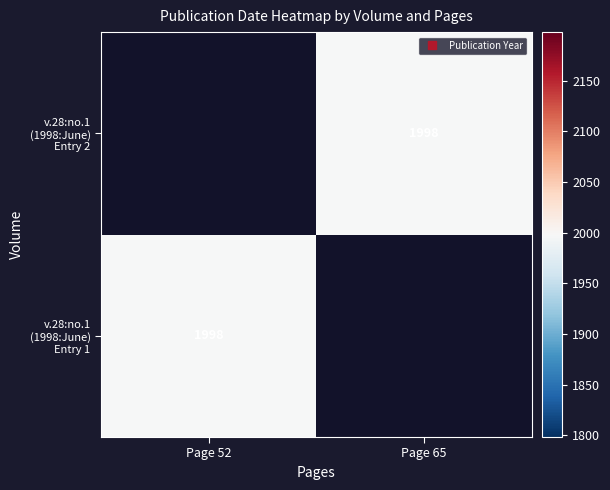

Which category has the highest value in the v.28:no.1 (1998:June) Entry 1 series?

Page 52